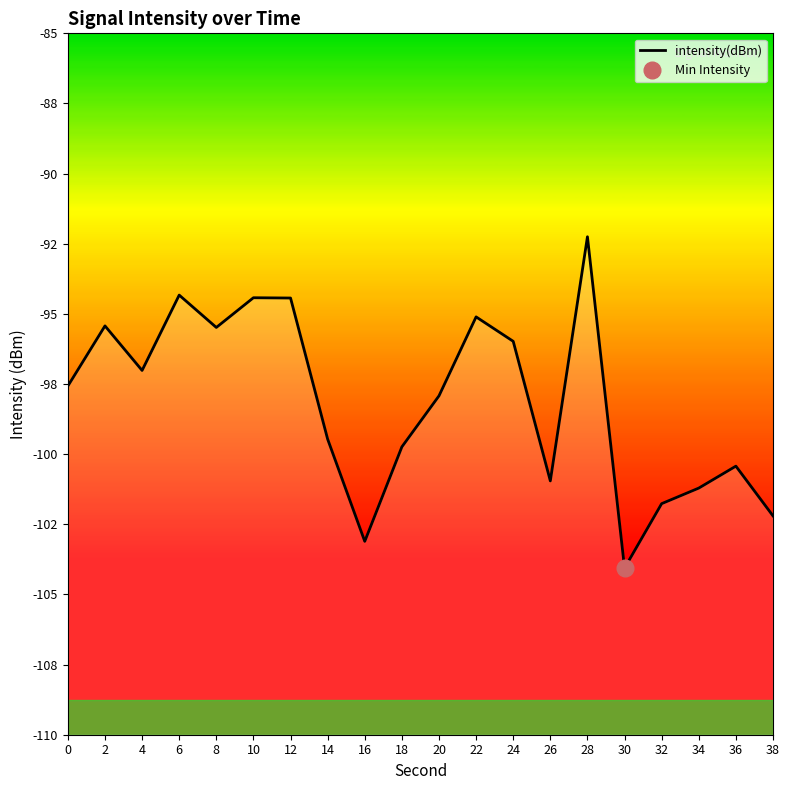

List the labels in order of value, largest first.

28, 6, 10, 12, 22, 2, 8, 24, 4, 0, 20, 14, 18, 36, 26, 34, 32, 38, 16, 30